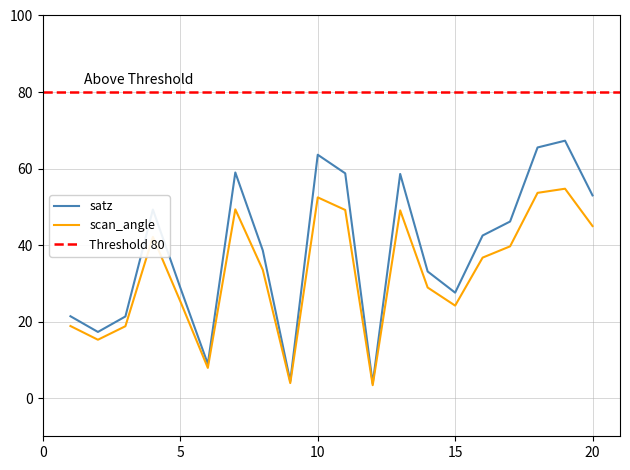

Reading left to right, what are all the values shown in this chart?

satz: 1=21.4	2=17.3	3=21.3	4=49.3	5=28.8	6=8.9	7=59.0	8=38.6	9=4.4	10=63.6	11=58.7	12=3.8	13=58.6	14=33.1	15=27.5	16=42.5	17=46.1	18=65.5	19=67.3	20=53.0
scan_angle: 1=18.8	2=15.2	3=18.8	4=42.1	5=25.3	6=7.9	7=49.3	8=33.5	9=3.9	10=52.5	11=49.2	12=3.4	13=49.1	14=28.9	15=24.2	16=36.7	17=39.7	18=53.6	19=54.7	20=45.0